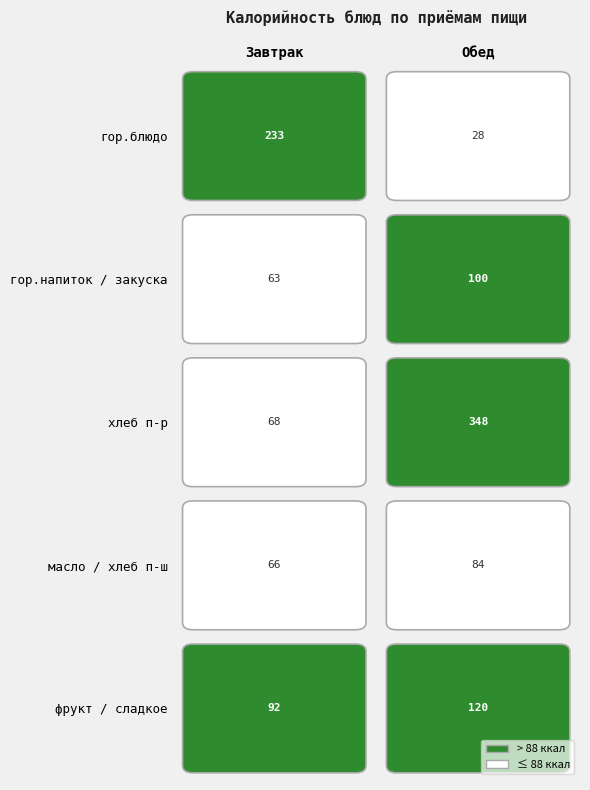

What is the sum of all Завтрак values?

522.7